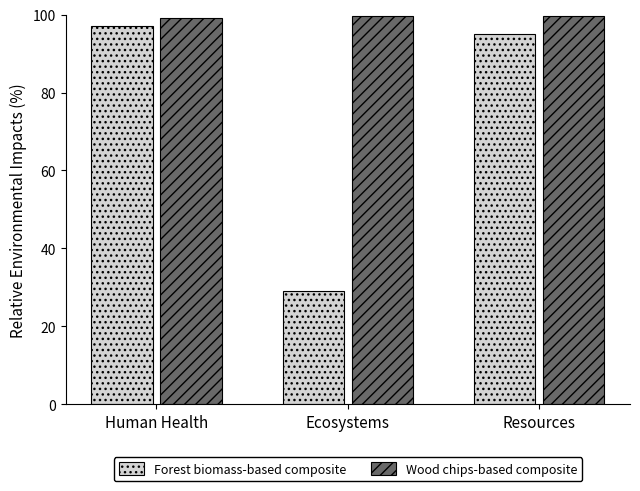

Which label corresponds to the smallest value in the chart?

Ecosystems